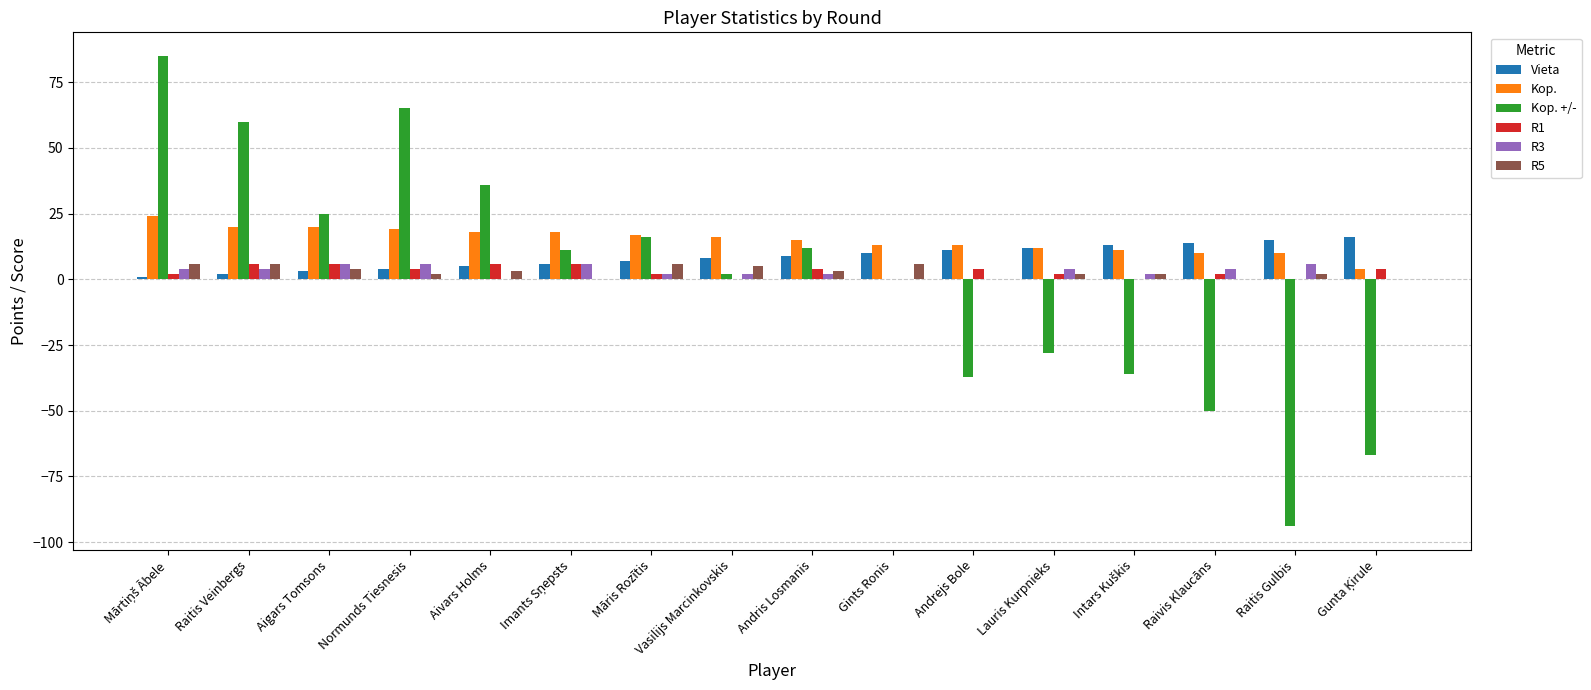

Which series has the largest range (max minus min)?

Kop. +/-